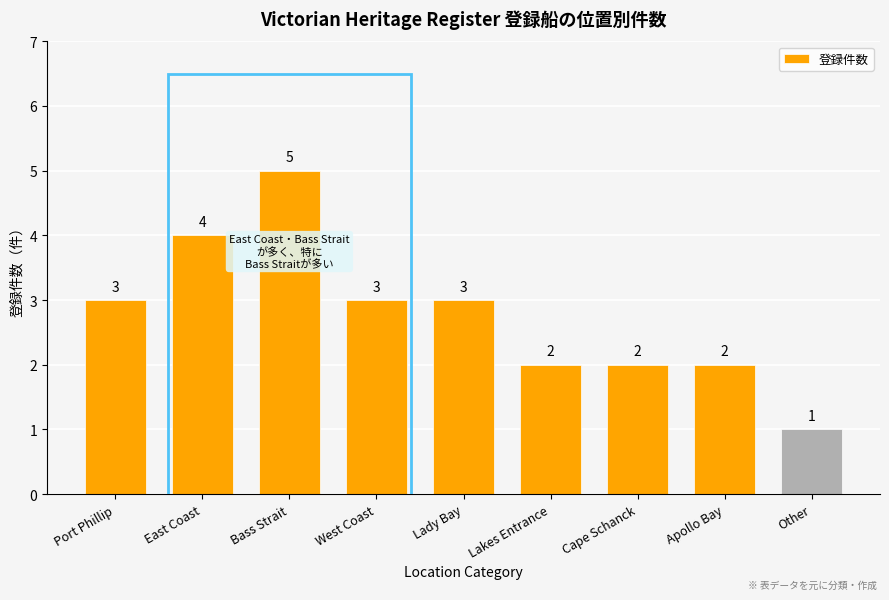

Reading left to right, list all the values displayed in this chart.

3	4	5	3	3	2	2	2	1